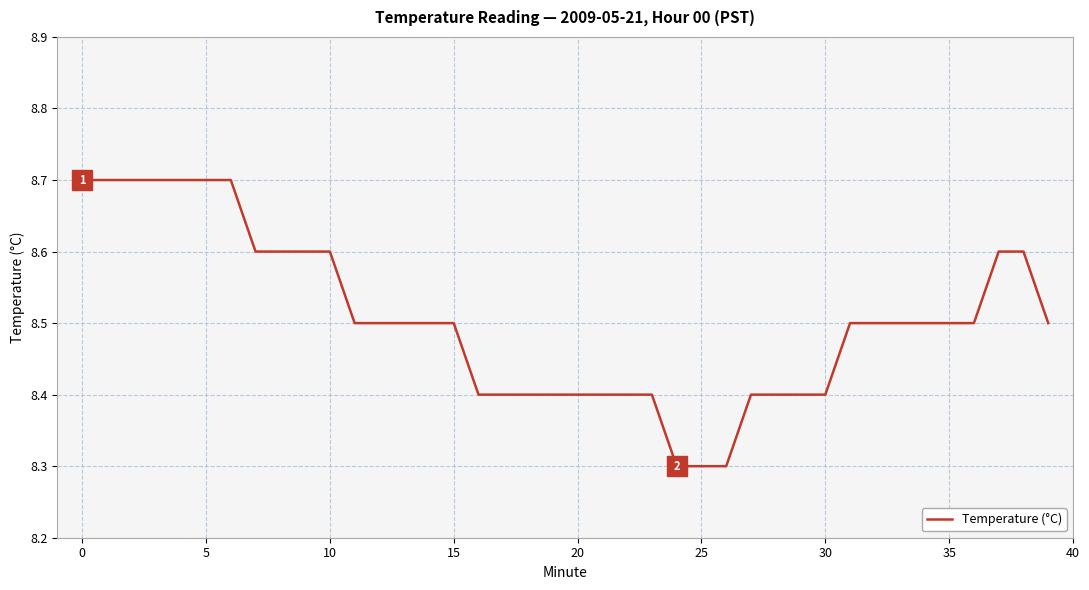

What is the difference between the maximum and minimum values?

0.4